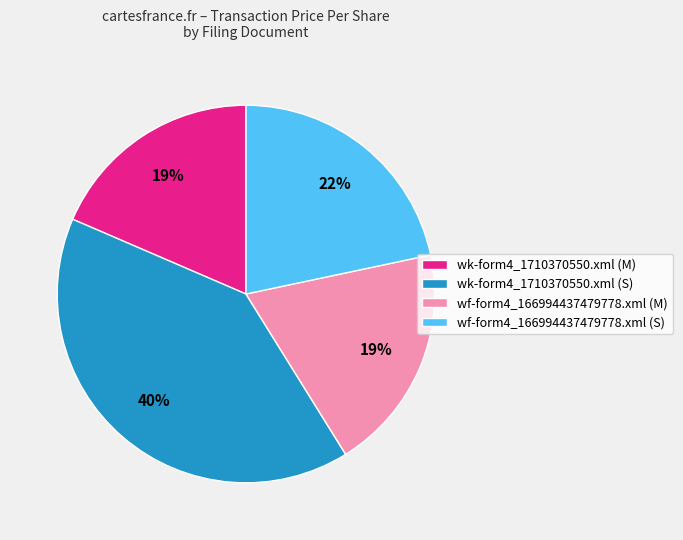

Is the sum of wk-form4_1710370550.xml (S) and wk-form4_1710370550.xml (M) greater than half?

Yes